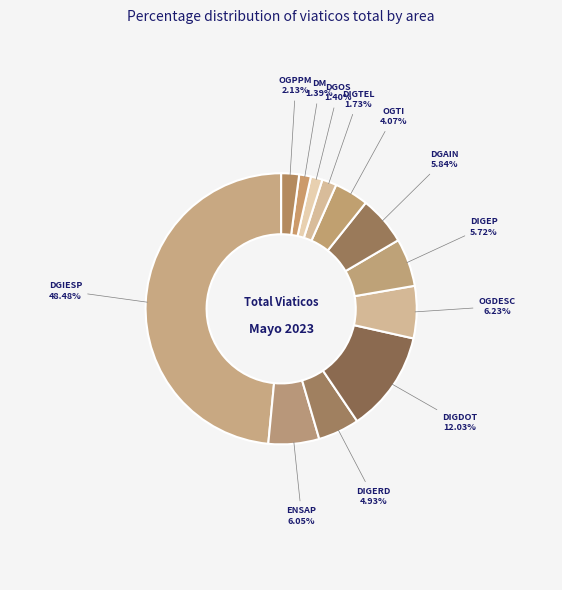

What is the largest slice in the pie chart?

DGIESP